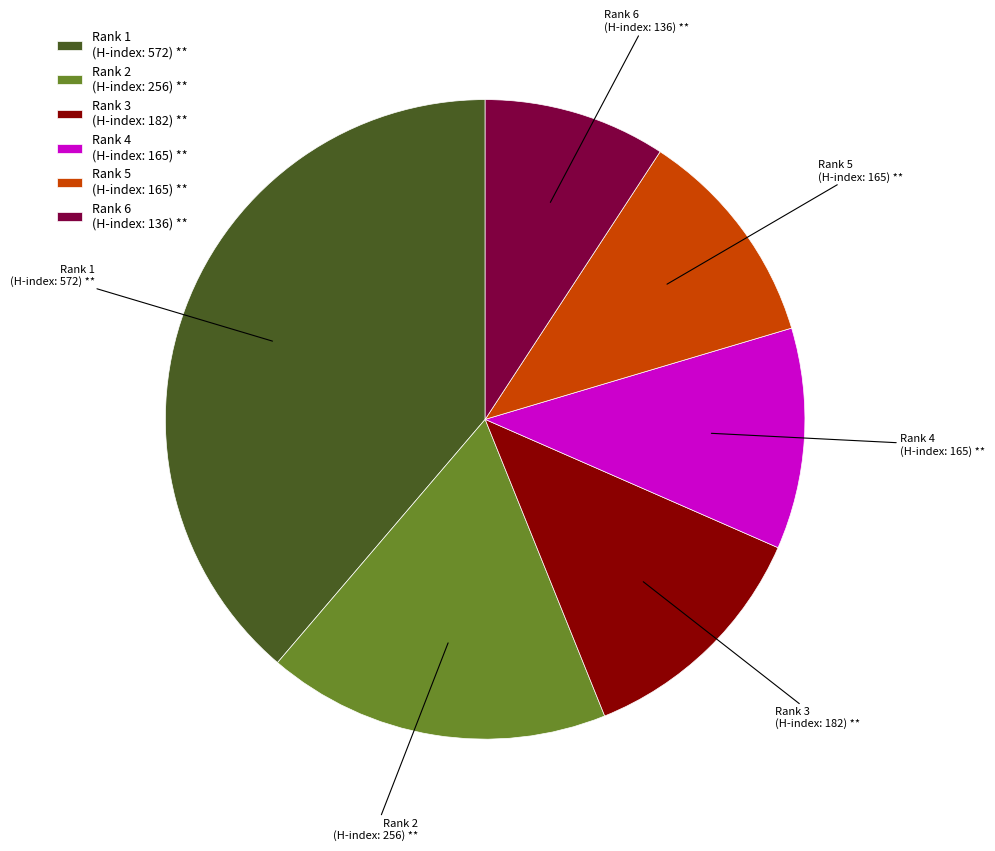

Which has a higher value, Rank 5 (H-index: 165) ** or Rank 2 (H-index: 256) **?

Rank 2 (H-index: 256) **